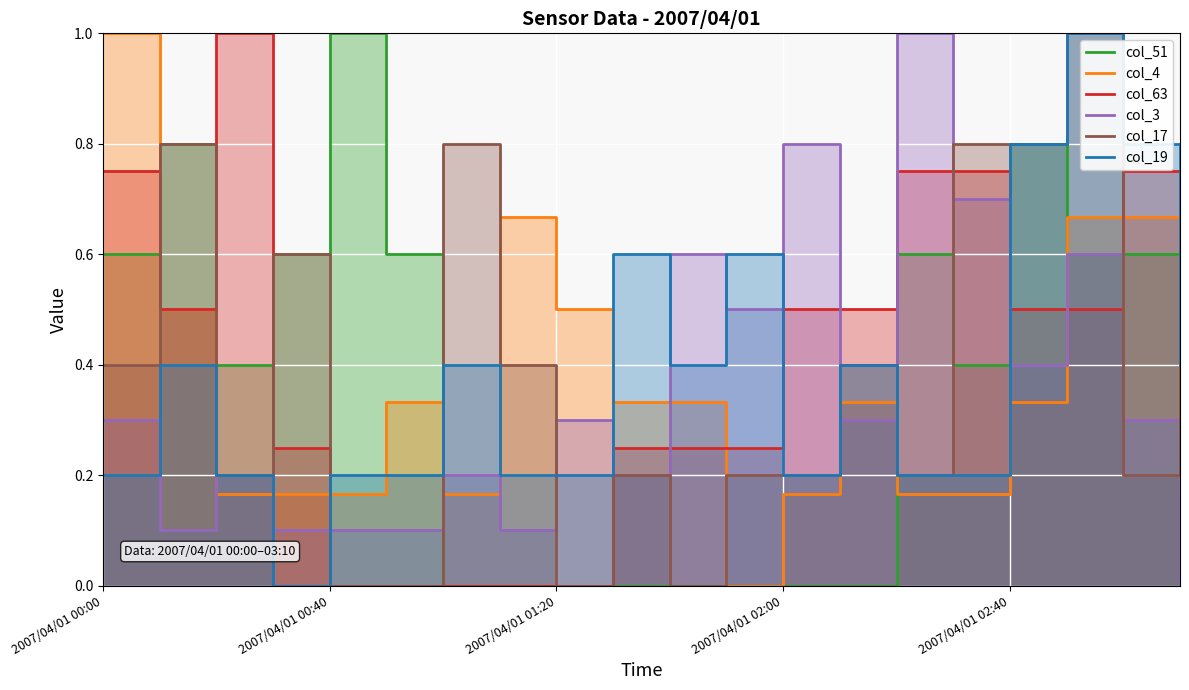

Where is the first local maximum for col_17?

2007/04/01 00:10